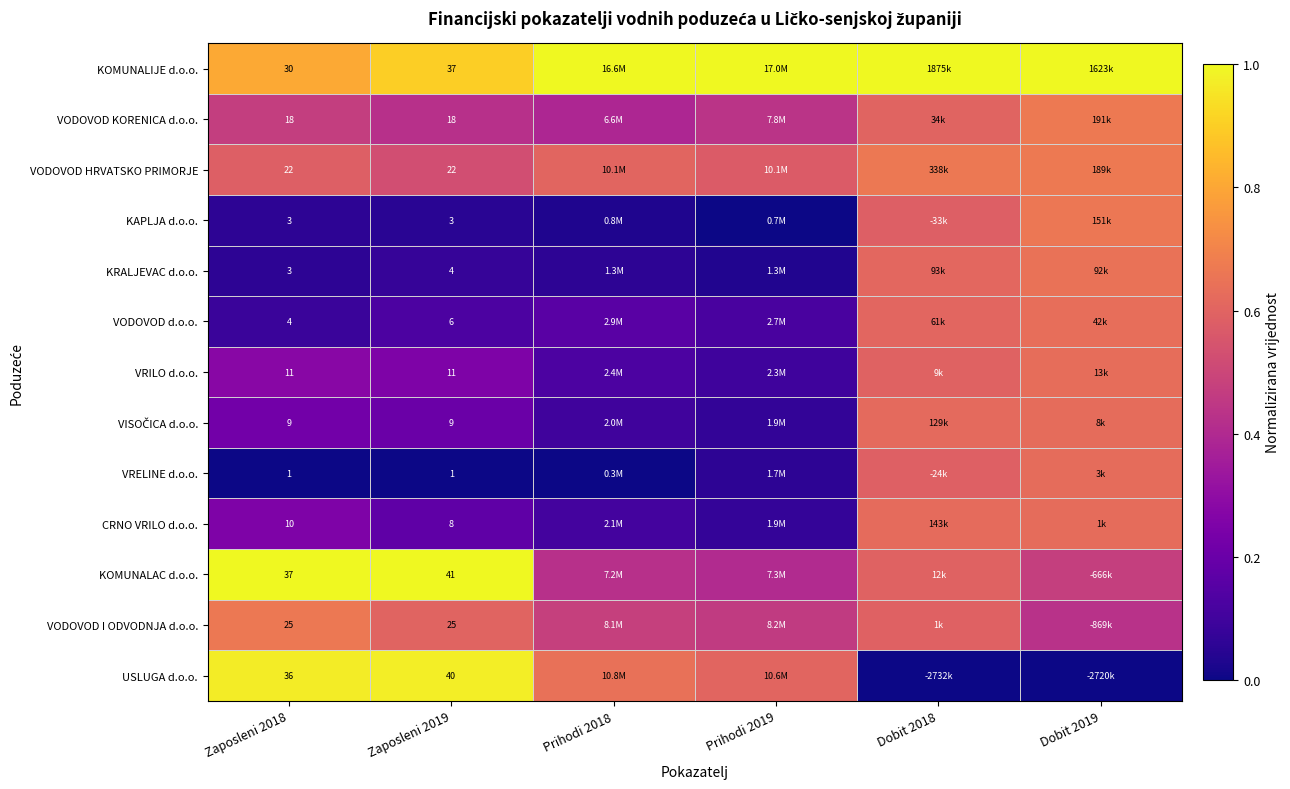

What is the difference between the second highest and minimum values in the VODOVOD I ODVODNJA d.o.o. series?

0.2